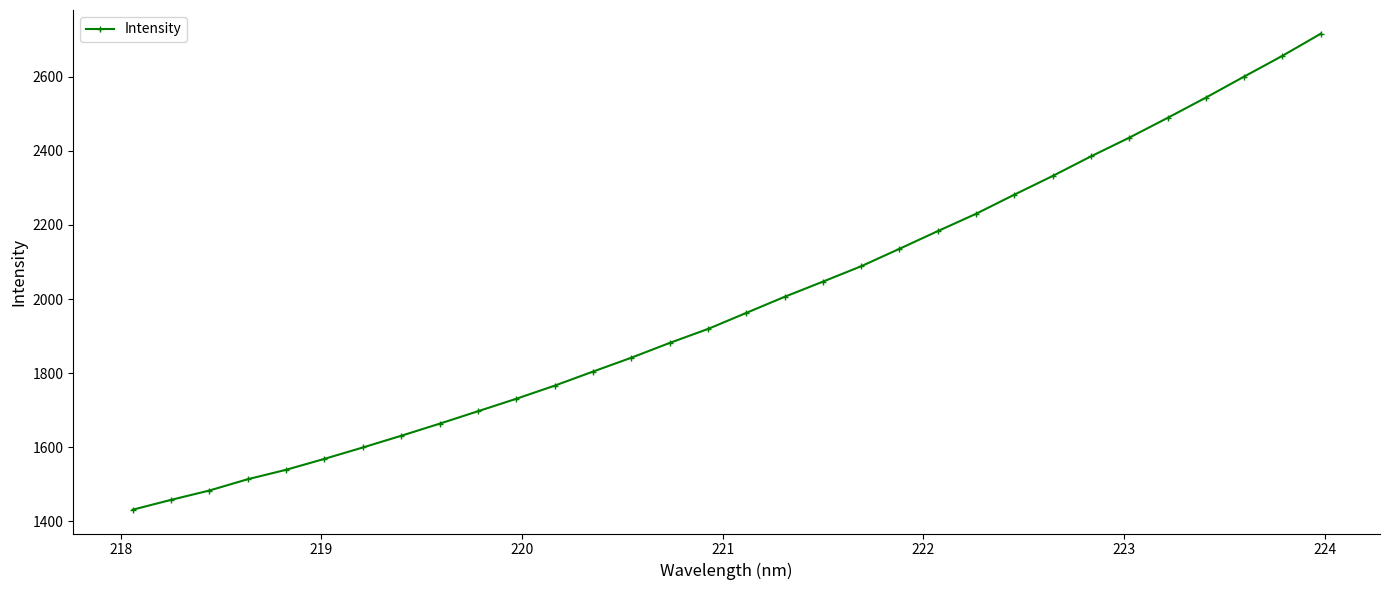

What is the difference between the second highest and second lowest values?

1198.8